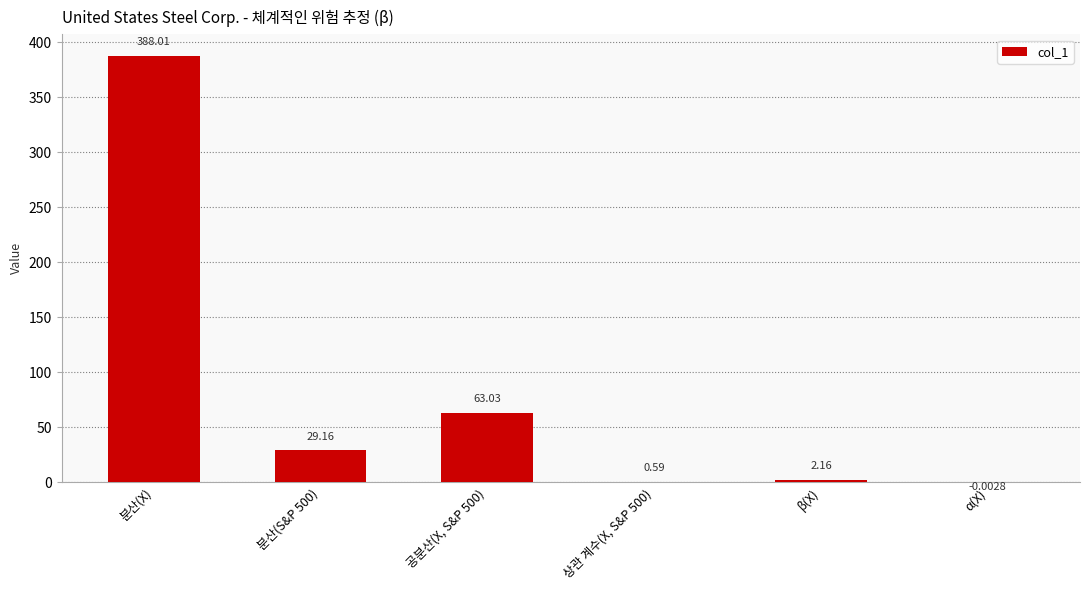

What is the sum of the values at 분산(X) and α(X)?

388.0